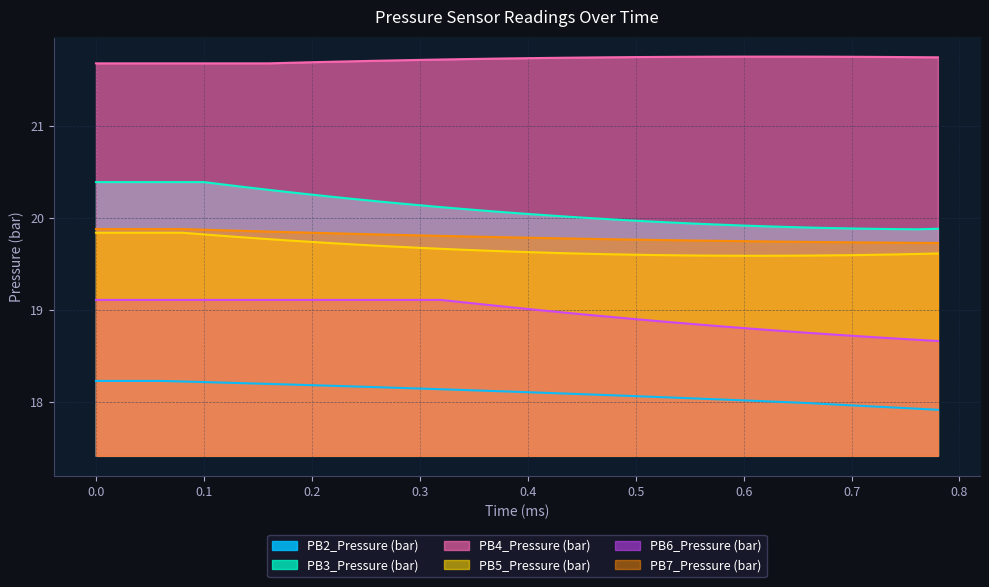

What are all the series names shown in the legend?

PB2_Pressure (bar), PB3_Pressure (bar), PB4_Pressure (bar), PB5_Pressure (bar), PB6_Pressure (bar), PB7_Pressure (bar)